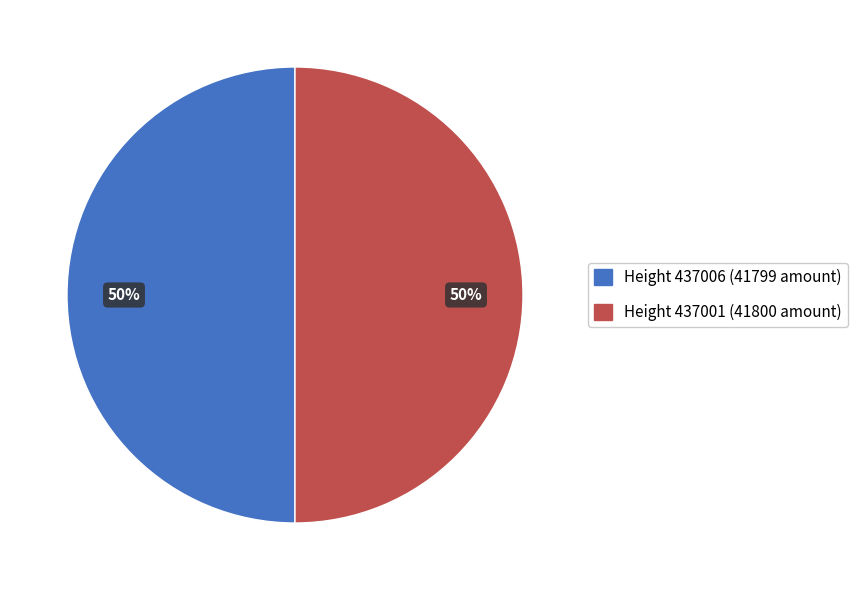

To the nearest percent, what is the average slice percentage?

50%